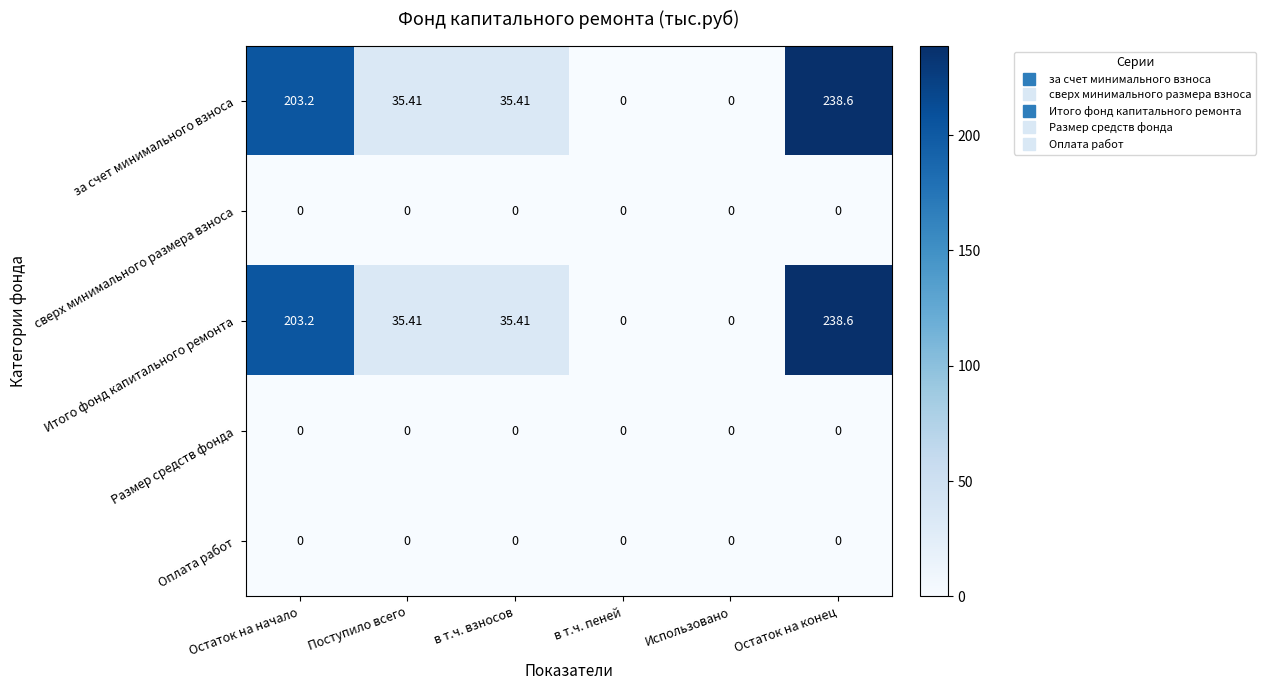

How many series are shown in this chart?

5